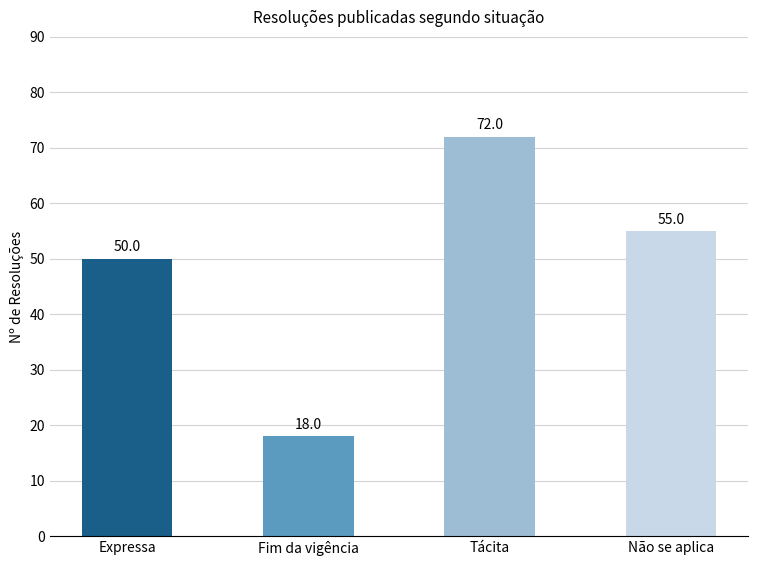

Reading left to right, what are all the values shown in this chart?

Expressa=50	Fim da vigência=18	Tácita=72	Não se aplica=55